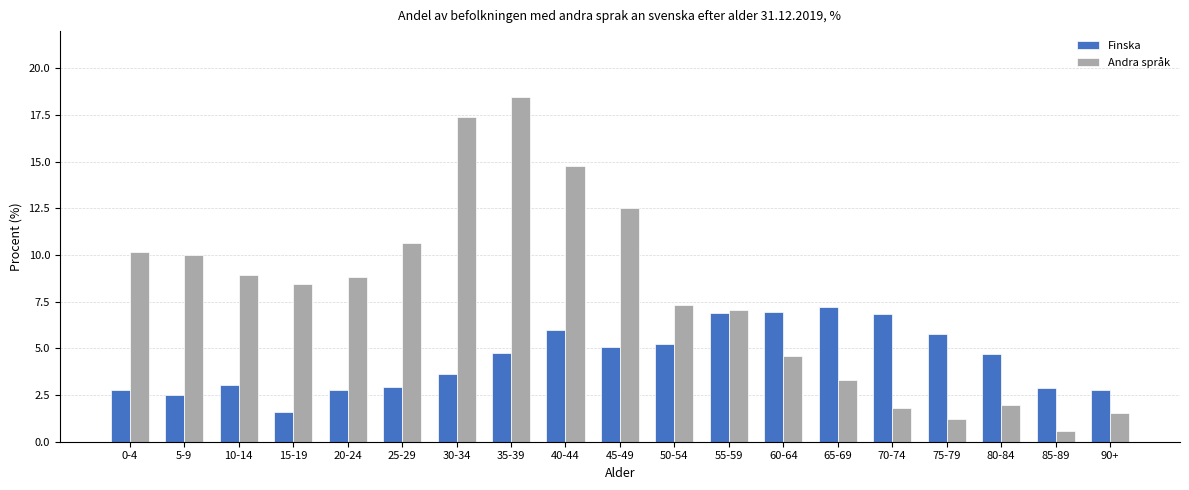

What is the sum of the Finska values at 10-14 and 5-9?

5.5